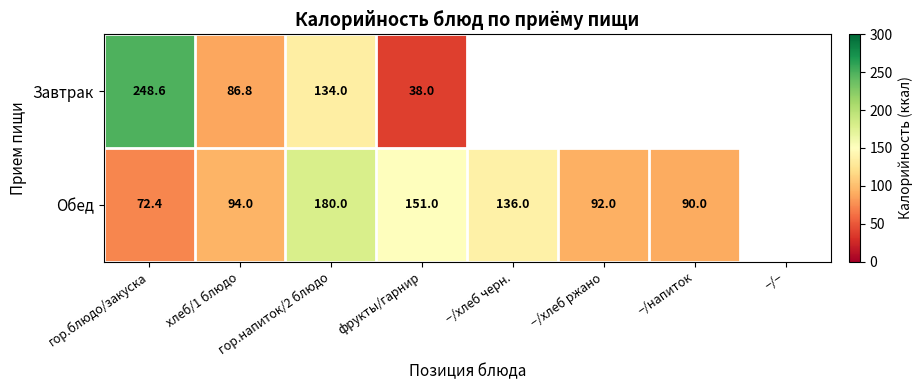

The Обед series shows 94.0 at хлеб/1 блюдо. True or false?

True